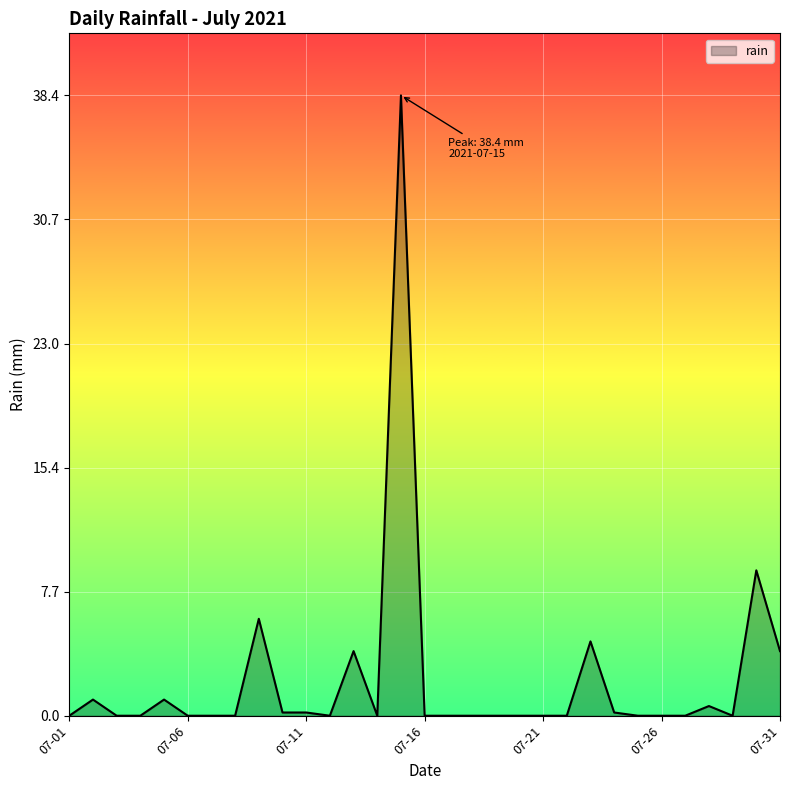

What is the difference between the maximum and minimum values?

38.4